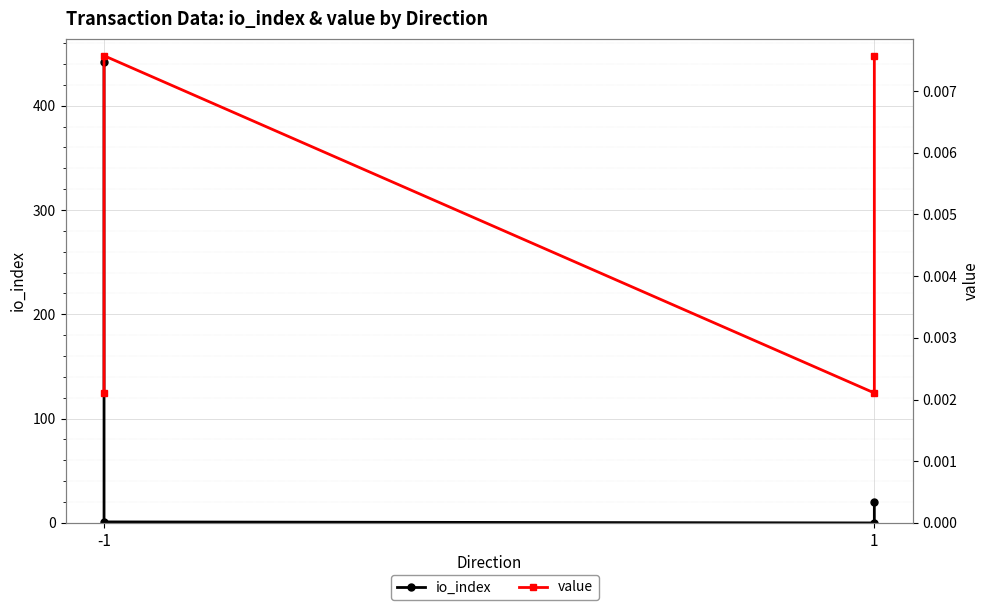

Which series changed the most between -1 and 1?

io_index